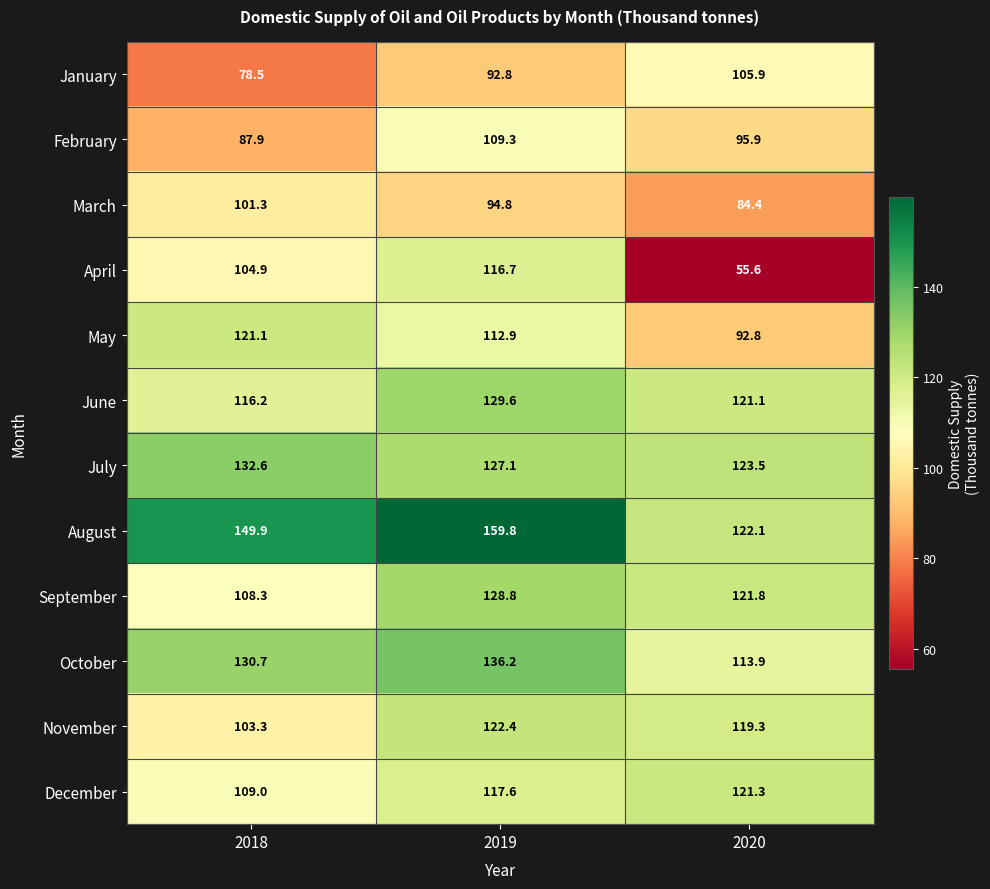

At which label does September first exceed 121?

2019